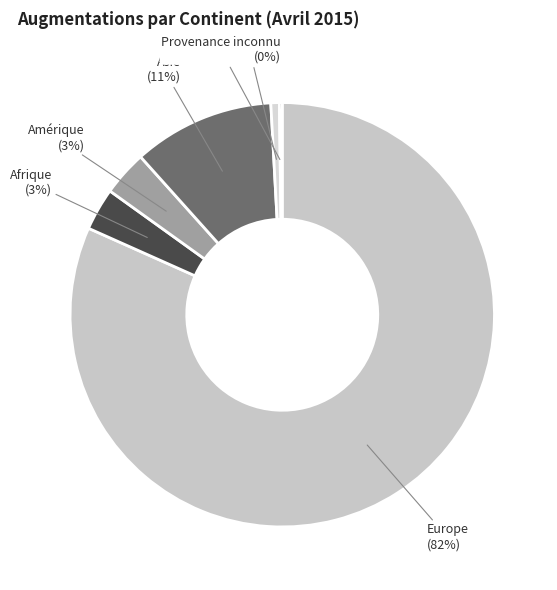

To the nearest percent, what is the average slice percentage?

17%